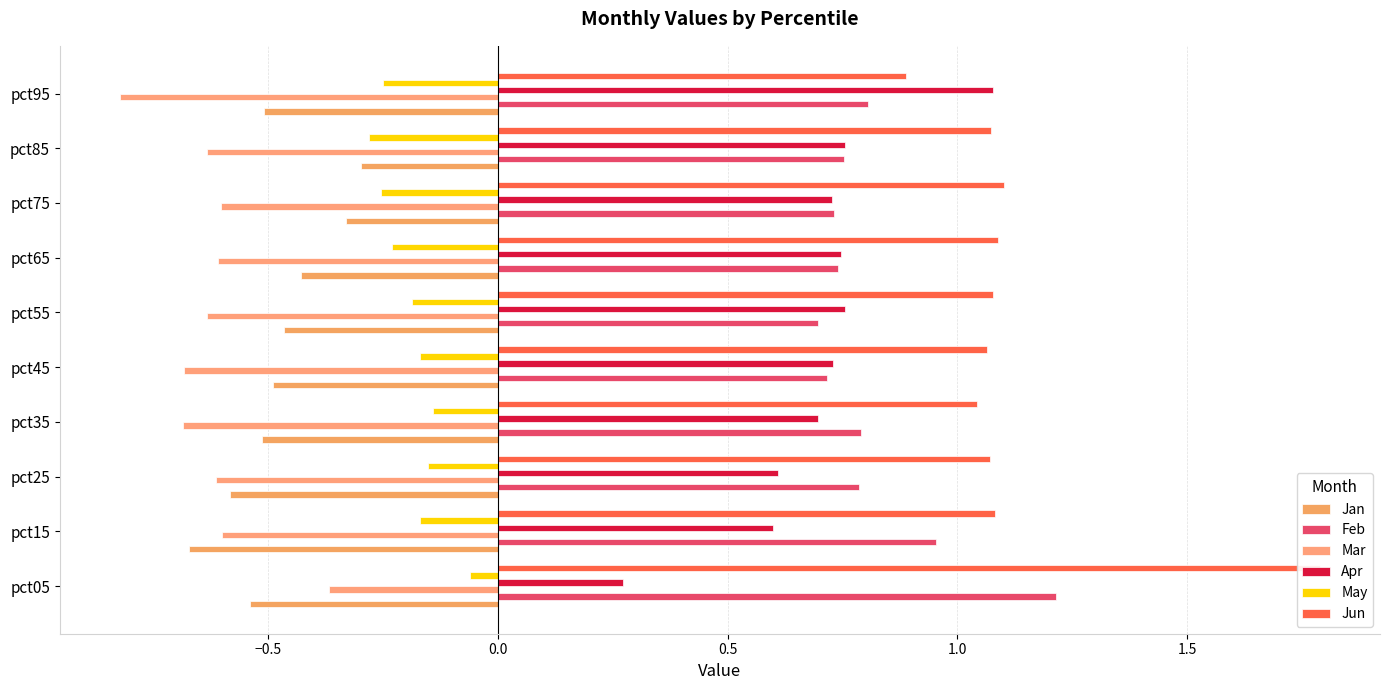

What is the difference between the maximum and minimum values in the Apr series?

0.8